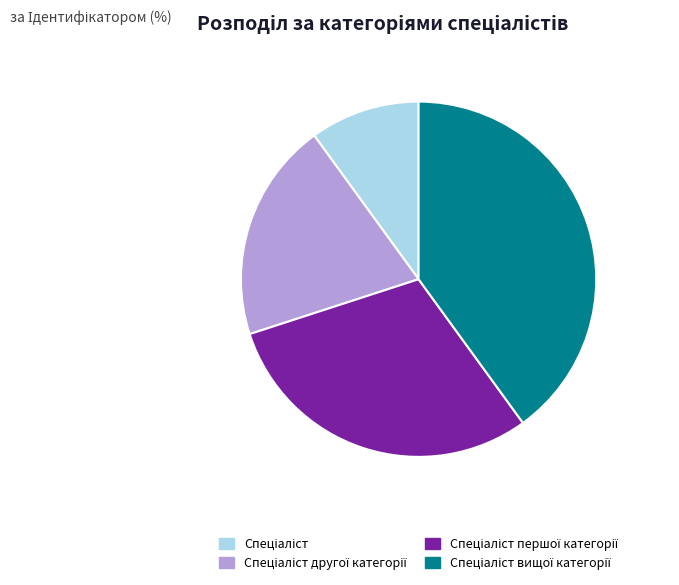

Count the number of slices in the pie.

4